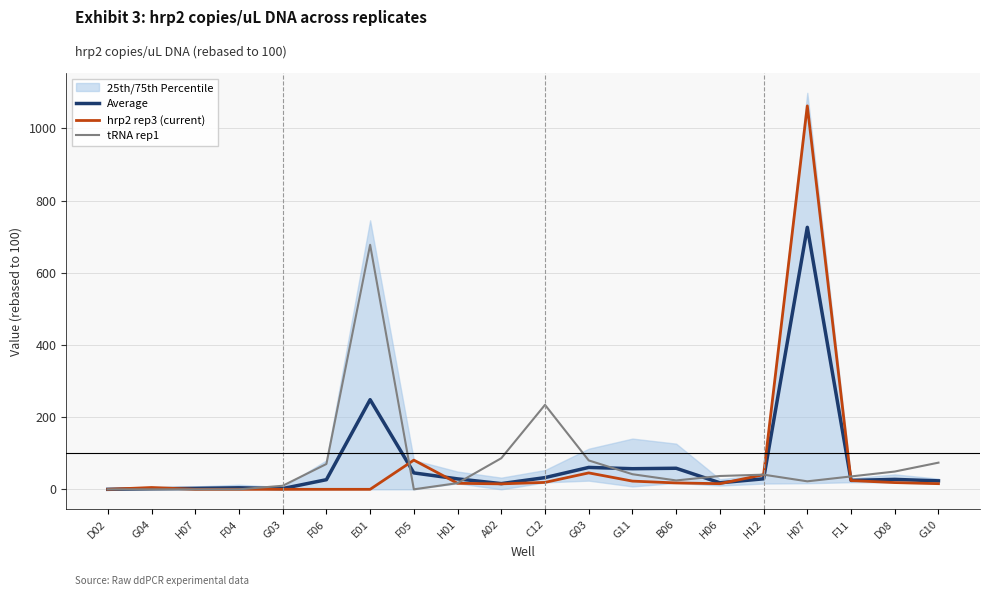

How many categories are shown in the chart?

20